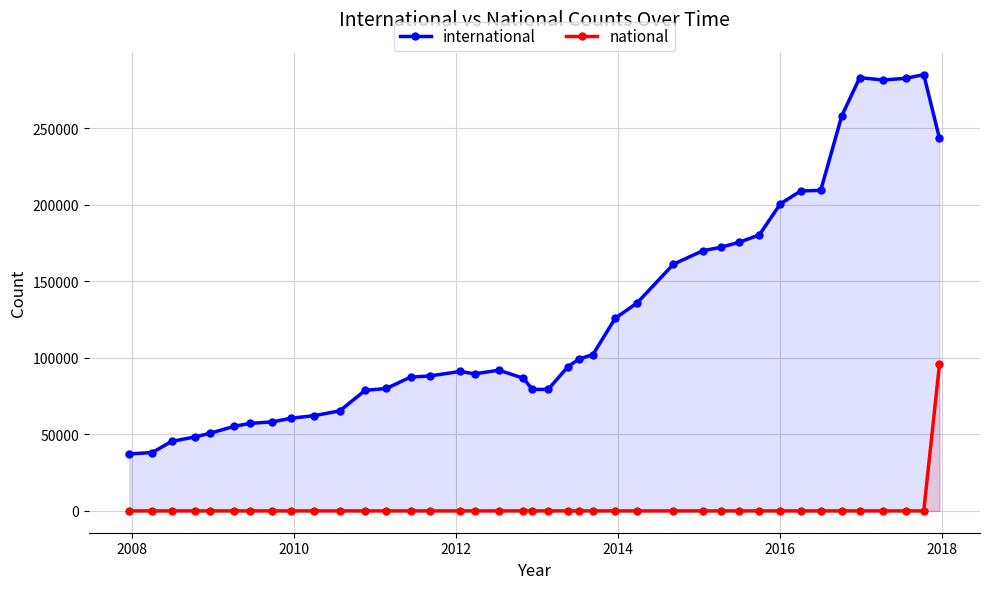

True or false: international has more than 0 interior local peaks.

True